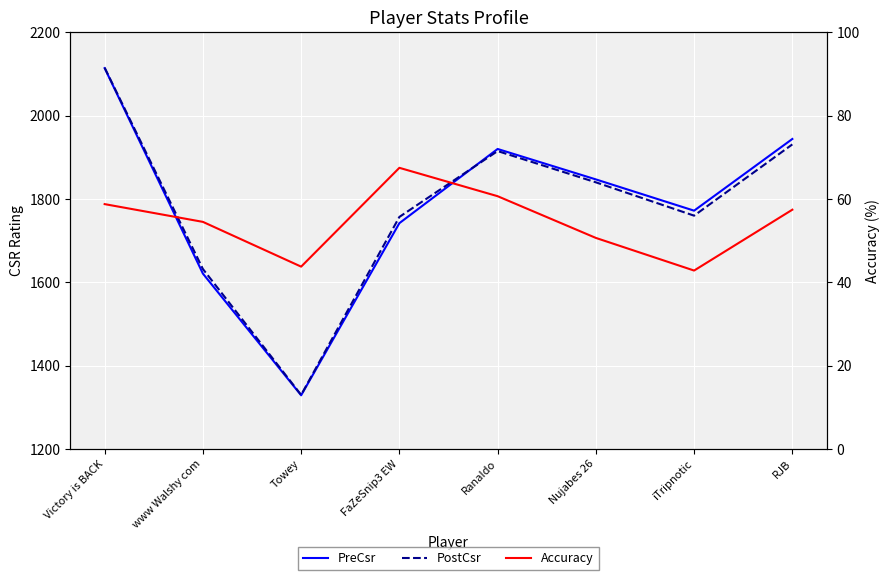

What is the difference between the PreCsr values at RJB and Towey?

615.0